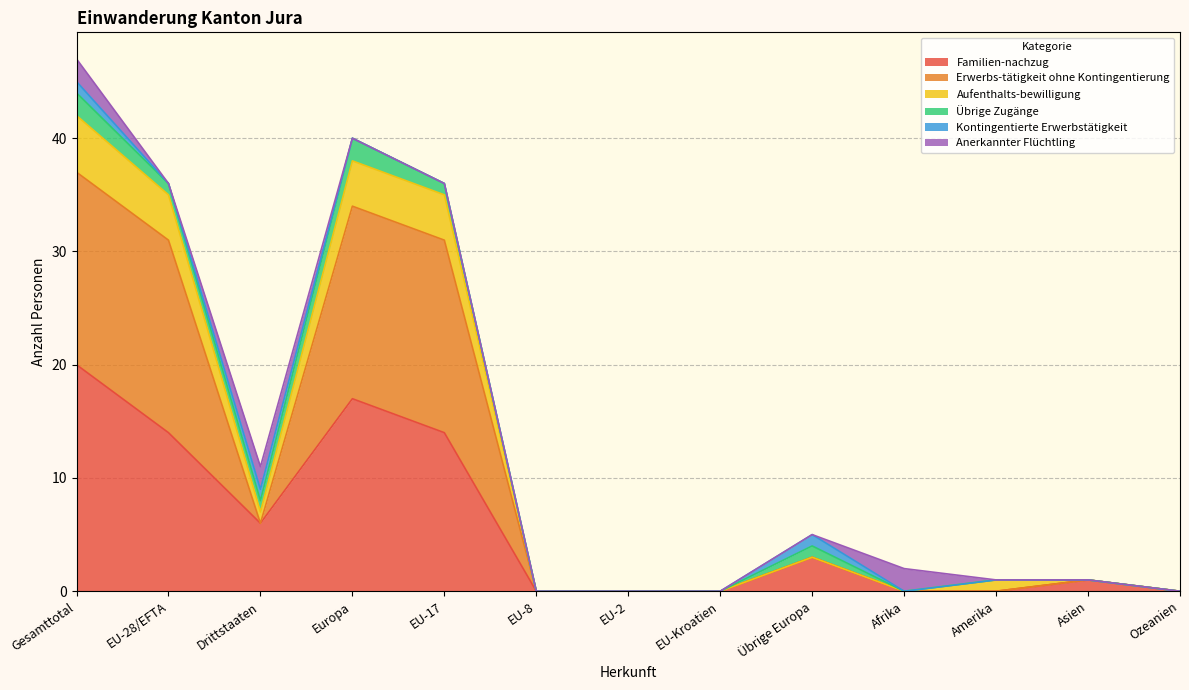

At which category is the sum across all series the highest?

Gesamttotal